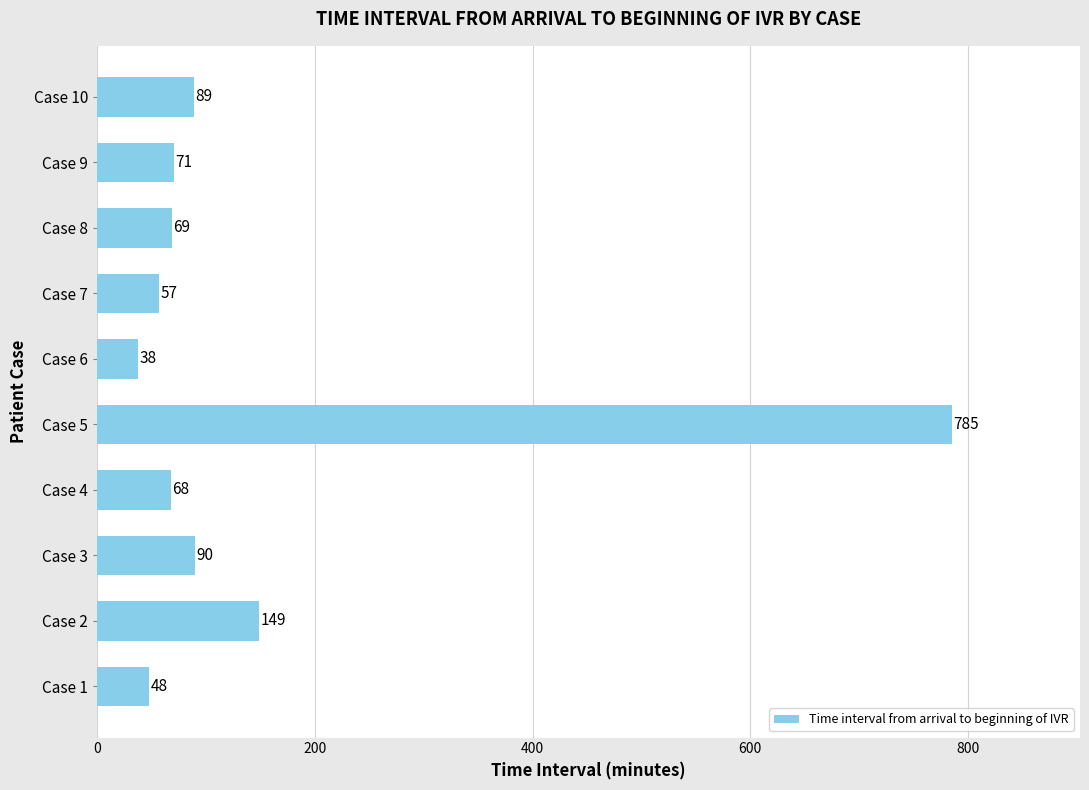

At which label is the value closest to 411?

Case 2